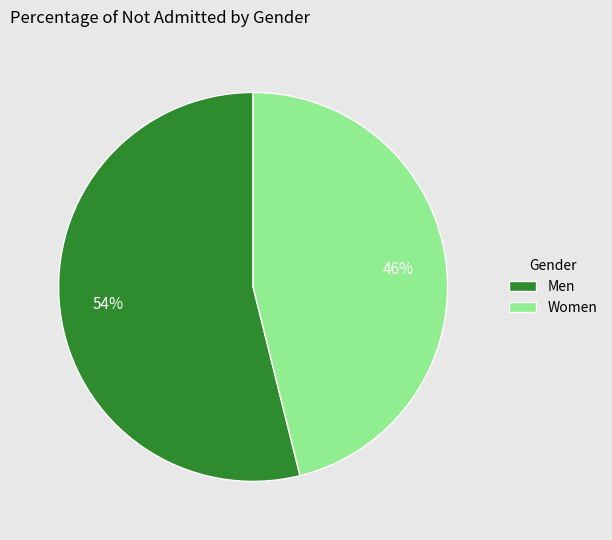

Which category has the smallest portion of the pie?

Women